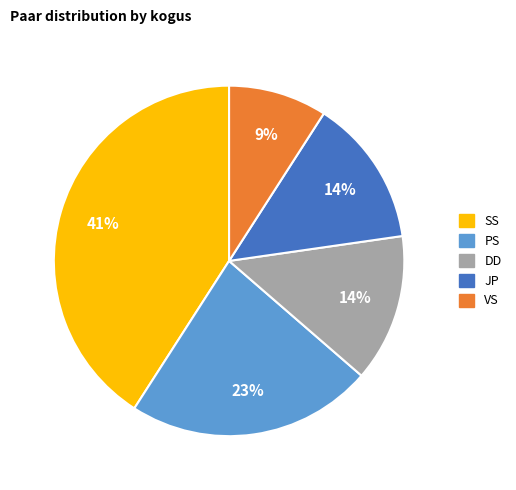

To the nearest percent, what is the average slice percentage?

20%